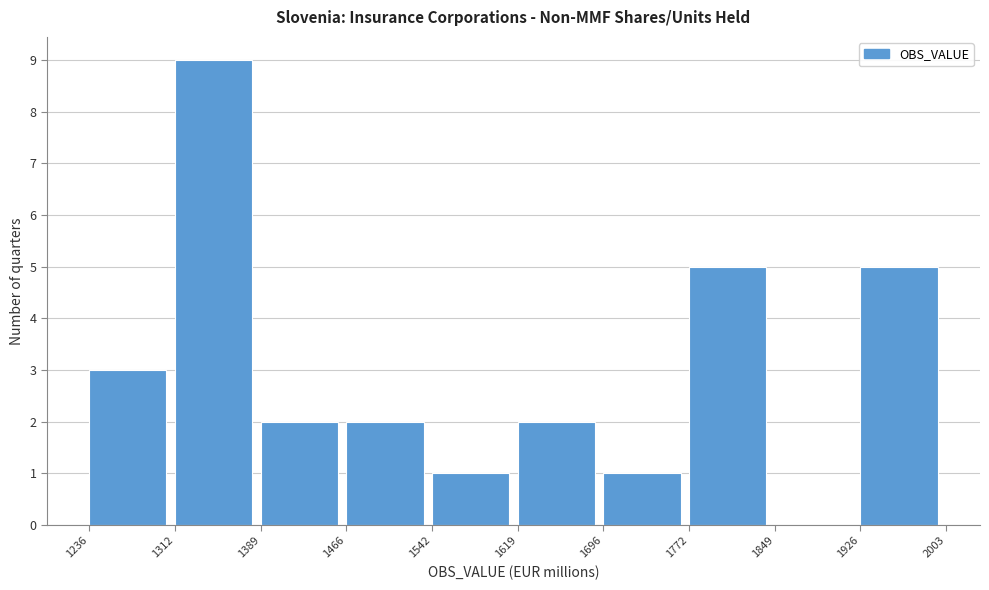

Reading left to right, transcribe this chart: for each bar, give the range it covers on the x-axis and its height. The values are not printed on the chart, so give them approximately, as read against the axis.

1236 to 1312: 3
1312 to 1389: 9
1389 to 1466: 2
1466 to 1542: 2
1542 to 1619: 1
1619 to 1696: 2
1696 to 1772: 1
1772 to 1849: 5
1849 to 1926: 0
1926 to 2003: 5